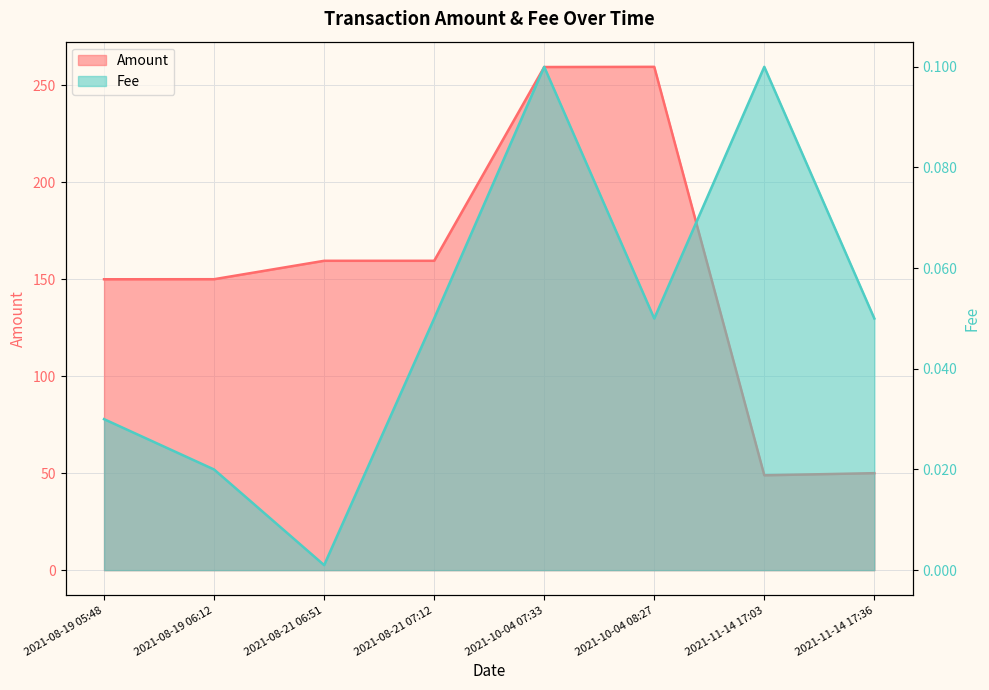

At how many categories does at least one series exceed 11?

8